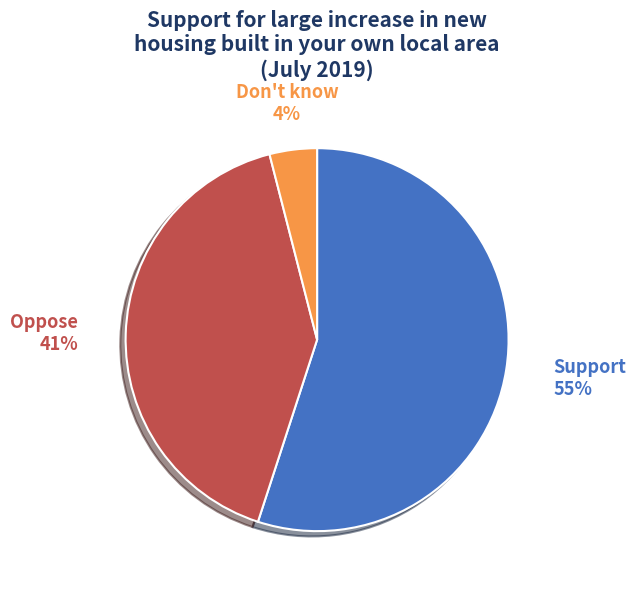

Is there any slice that represents more than half of the pie?

Yes